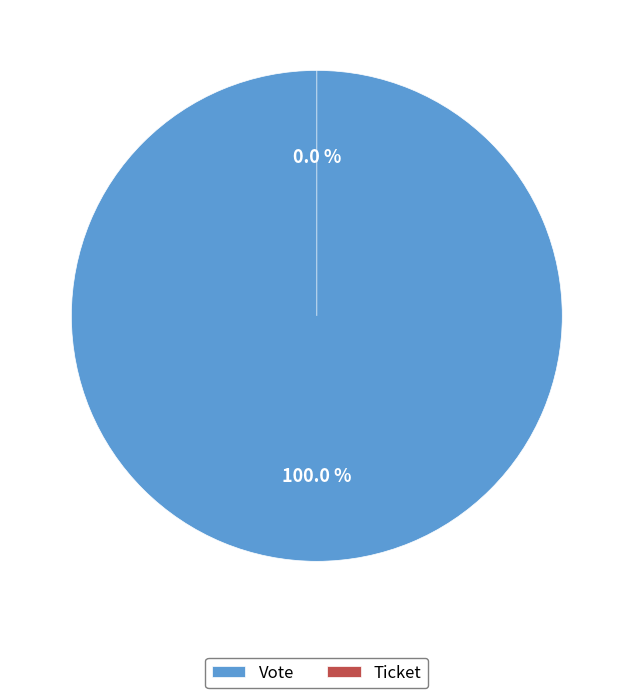

How many segments does this pie chart have?

2